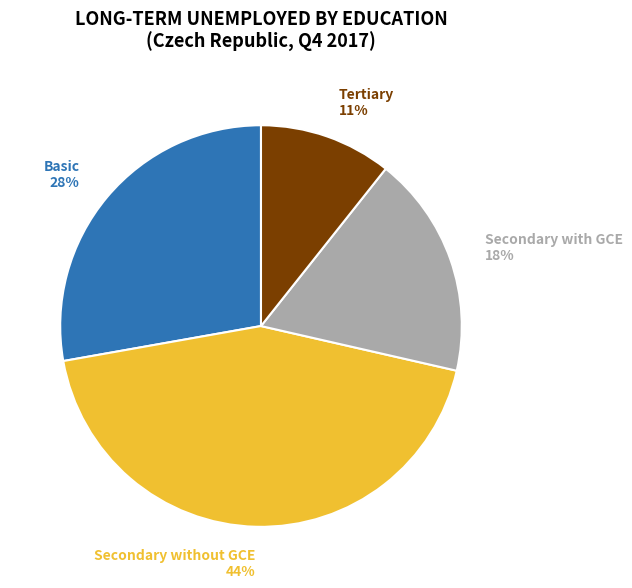

To the nearest percent, what is the average slice percentage?

25%